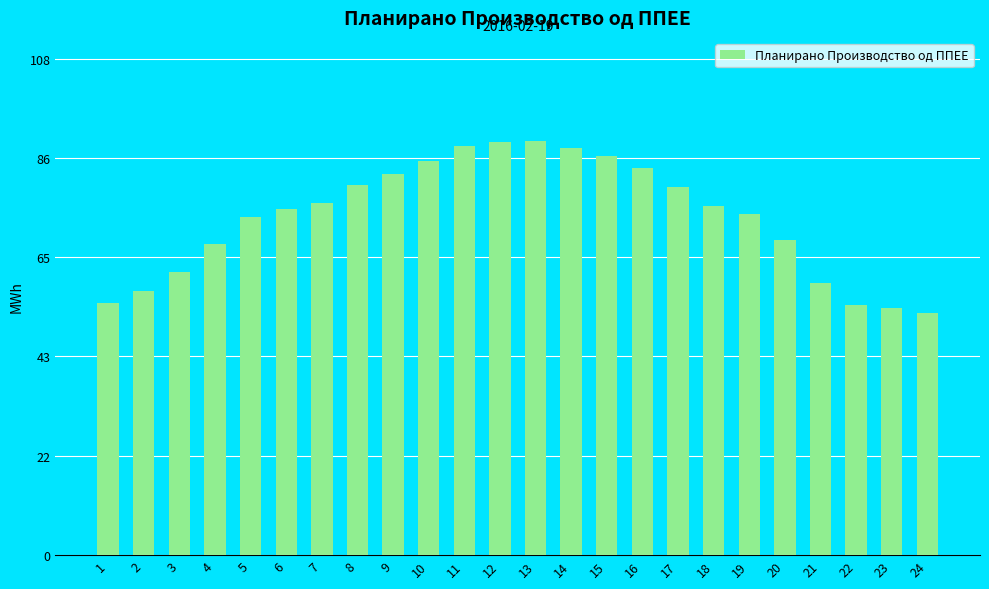

Is it true that the value at 5 is 41.5?

False